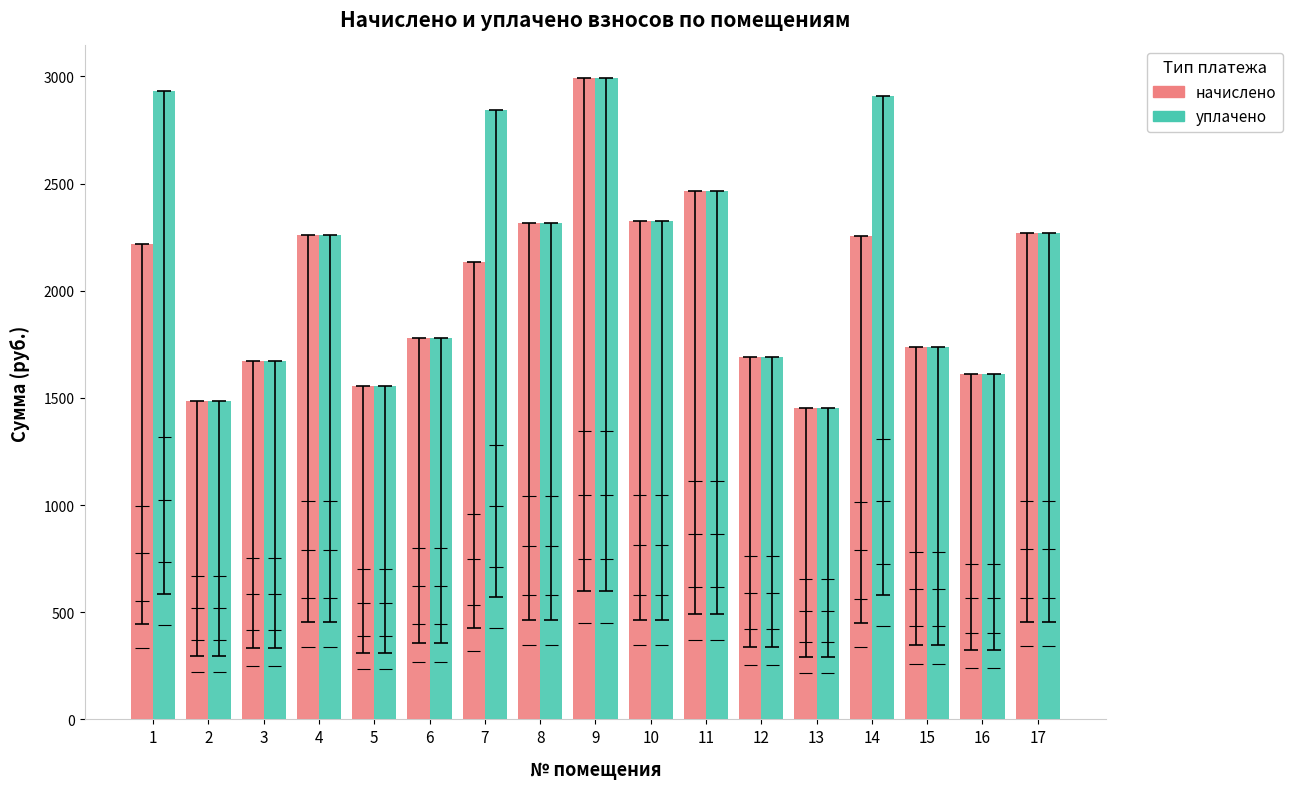

What is the difference between the highest and lowest values at 1?

712.4